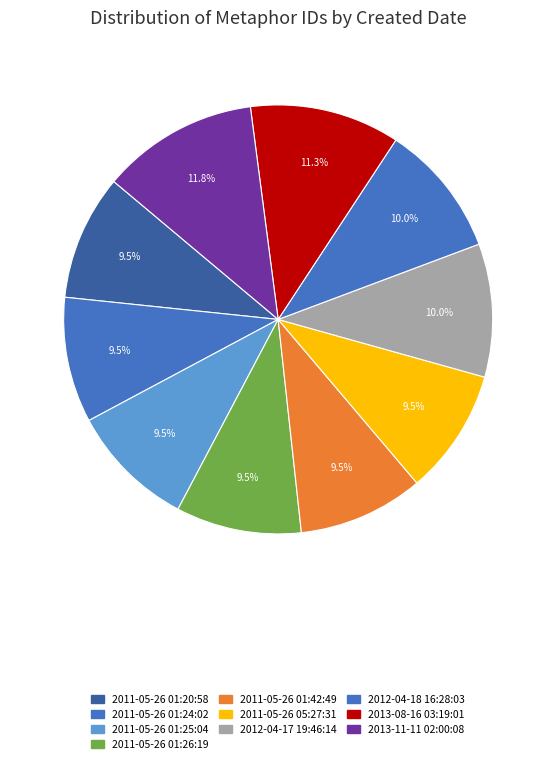

To the nearest percent, what portion does 2013-08-16 03:19:01 represent?

11%